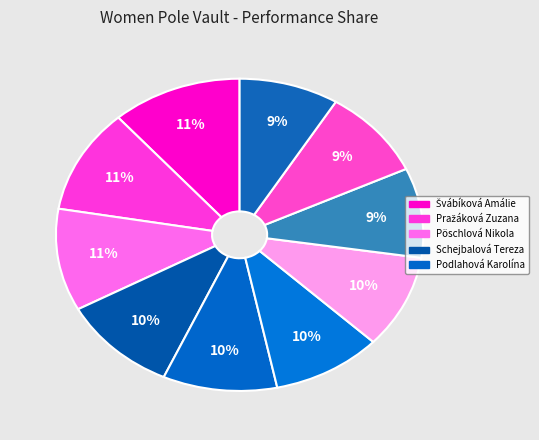

How many slices are in this pie chart?

10